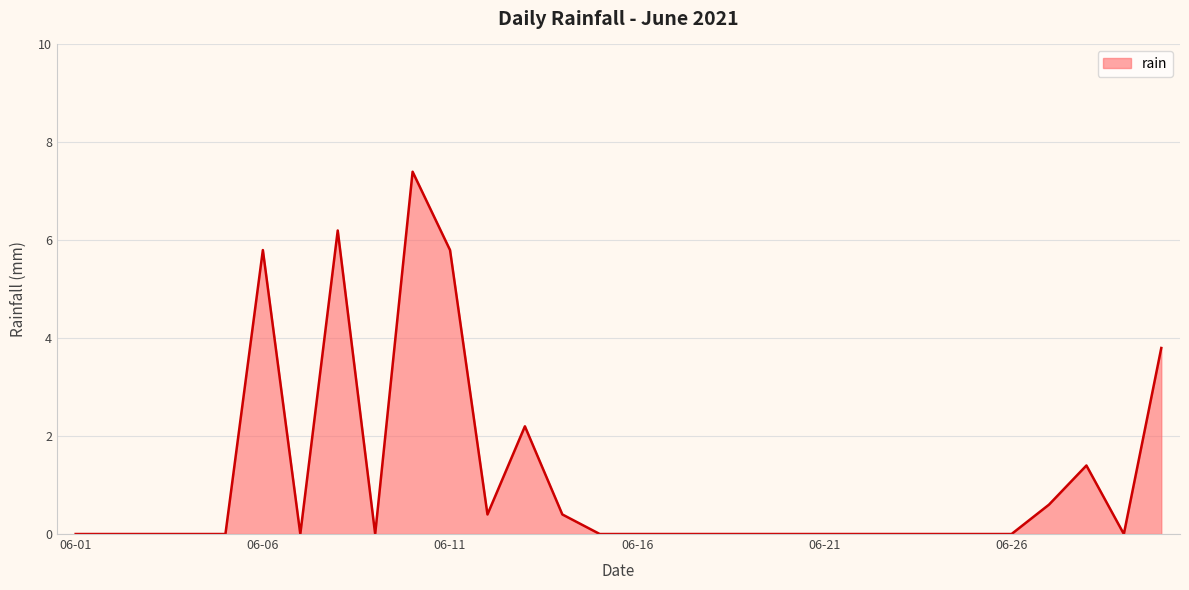

What is the greatest value displayed?

7.4